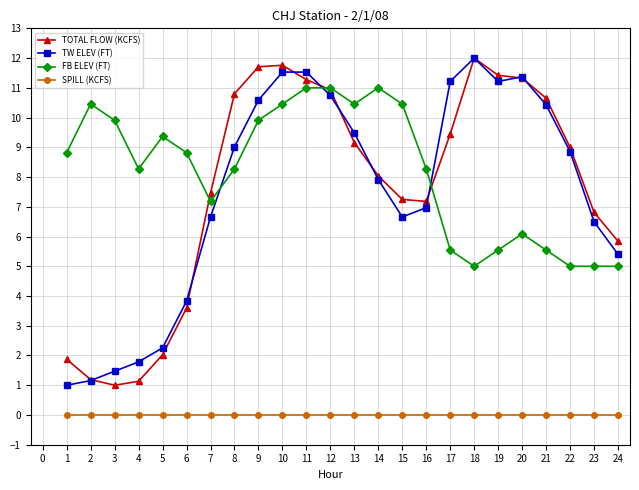

What is the total value across all series at 23?

18.3